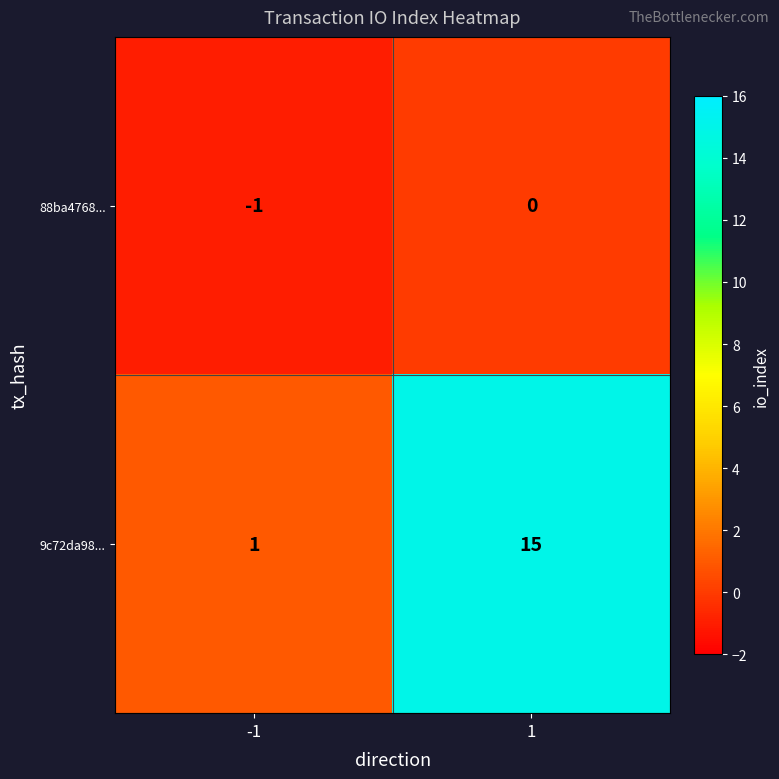

Reading right to left, list all the values displayed in this chart.

88ba4768...: 1=0	-1=-1
9c72da98...: 1=15	-1=1